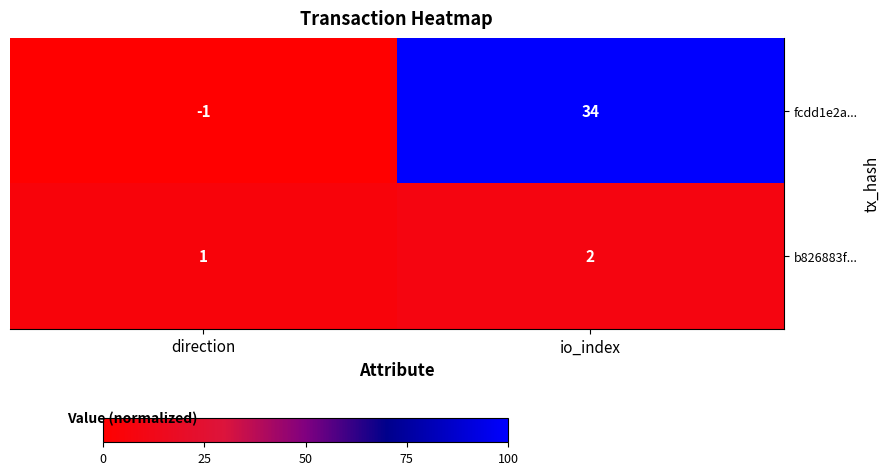

List the labels in order of fcdd1e2a... value, largest first.

io_index, direction